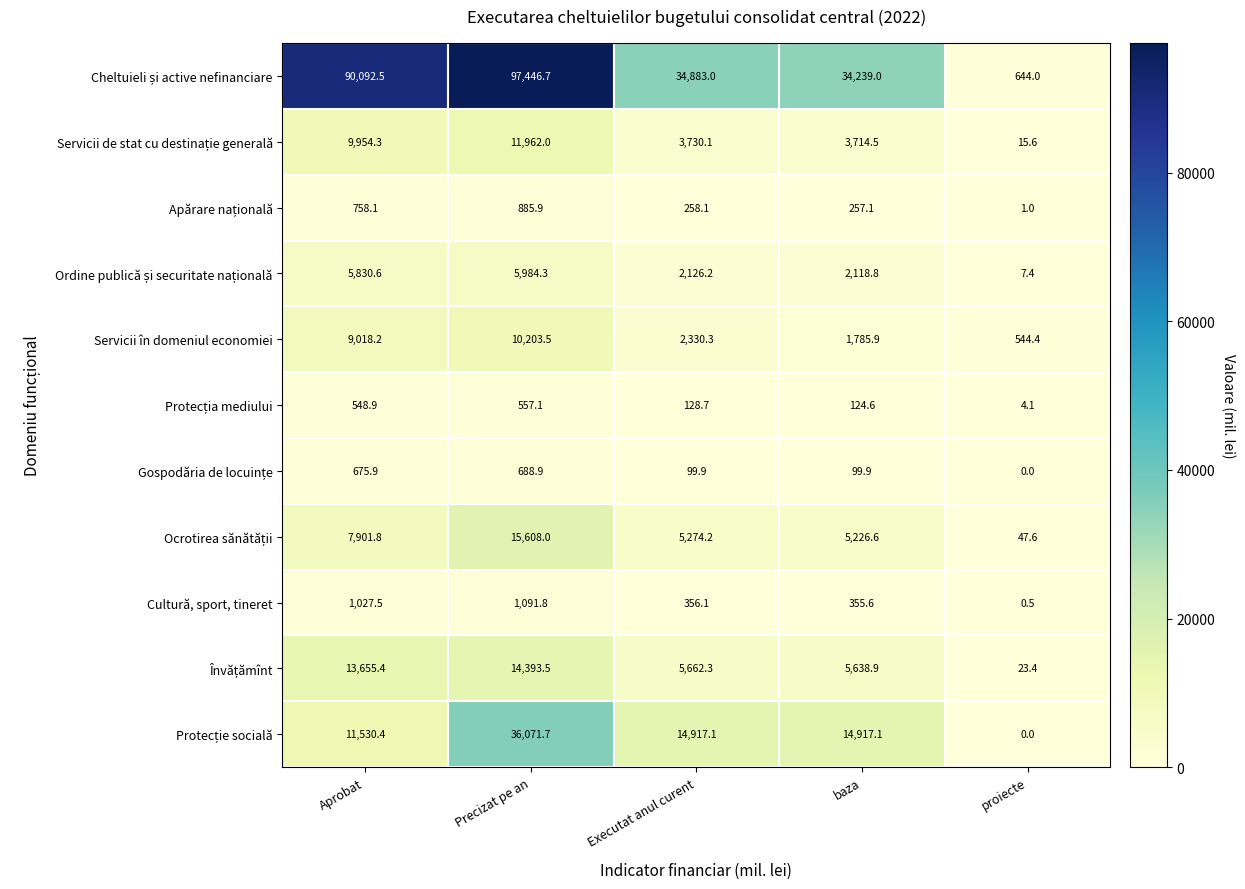

What is the spread (max minus min) of values at Aprobat?

89543.6